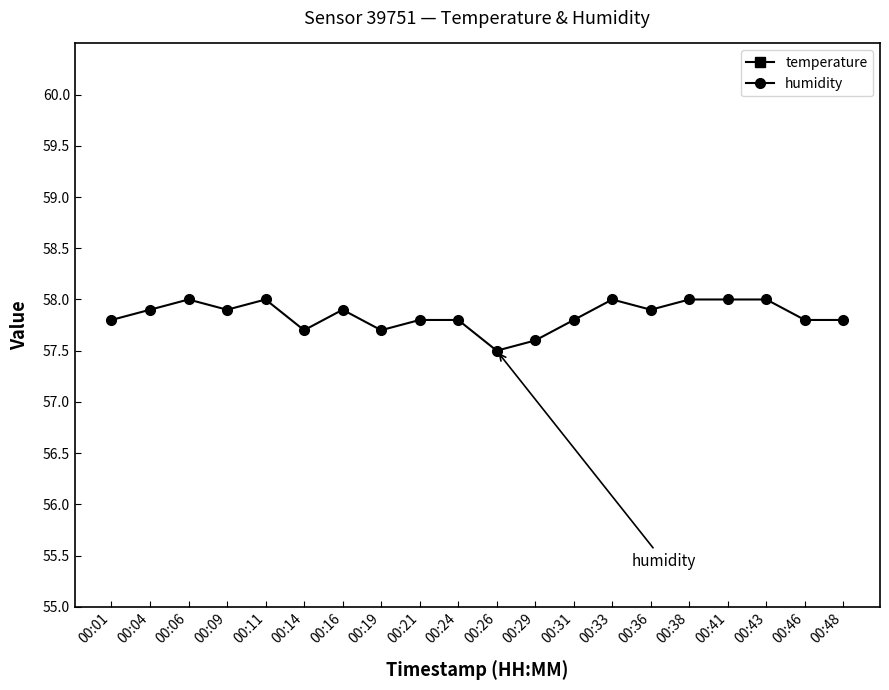

Where is humidity nearest to the value 57?

00:26